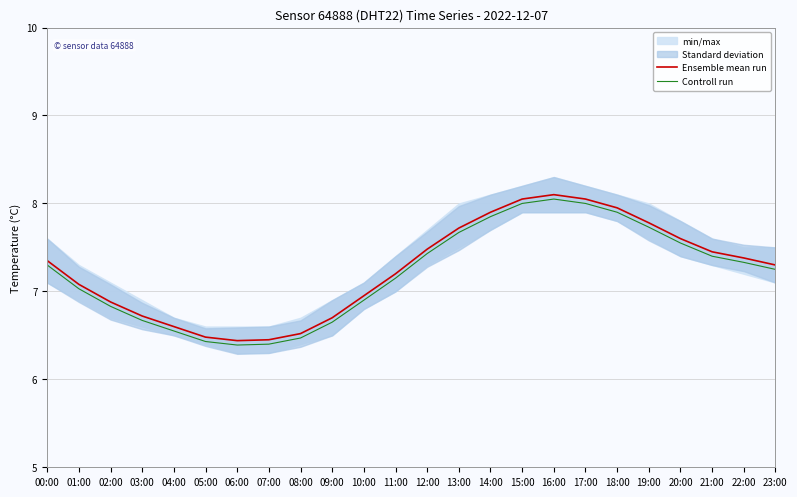

Where does the Controll run series first go above 7?

00:00